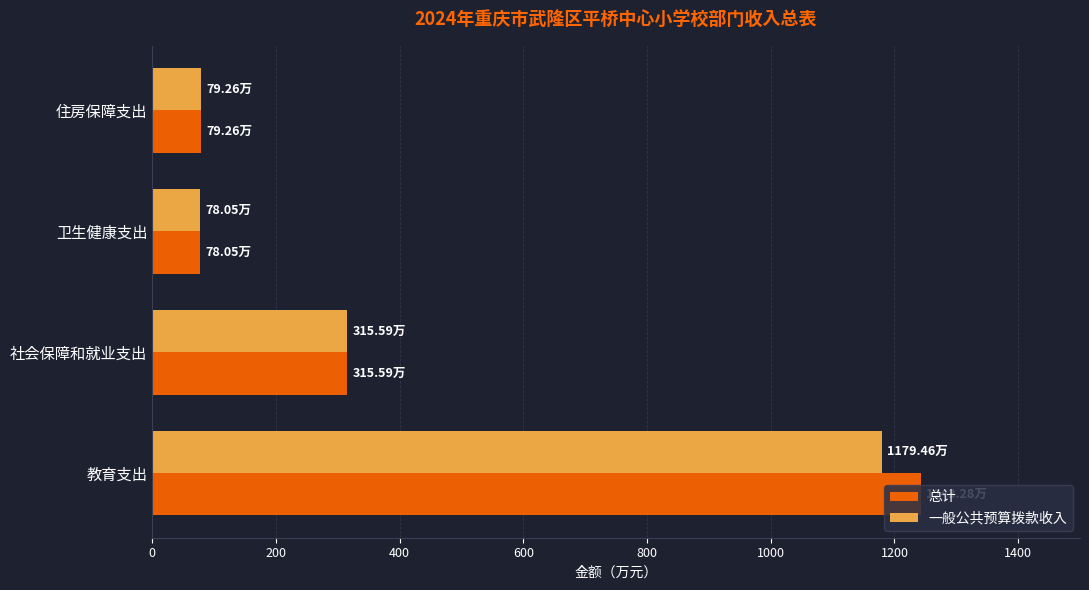

Rank the series by their maximum value, from highest to lowest.

总计, 一般公共预算拨款收入